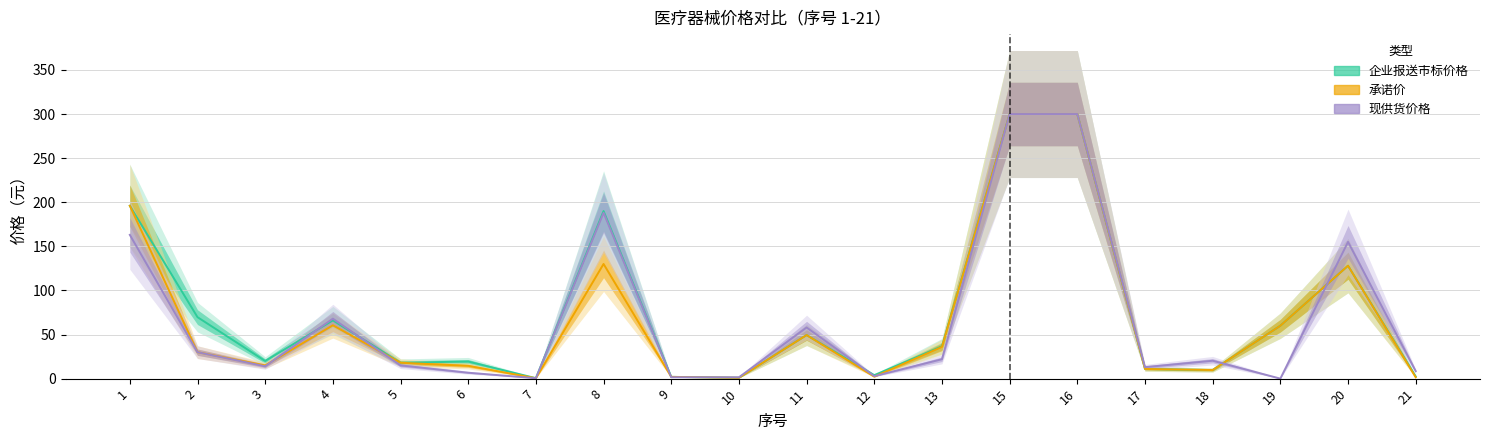

Is it true that 现供货价格 equals 5.5 at 21?

False